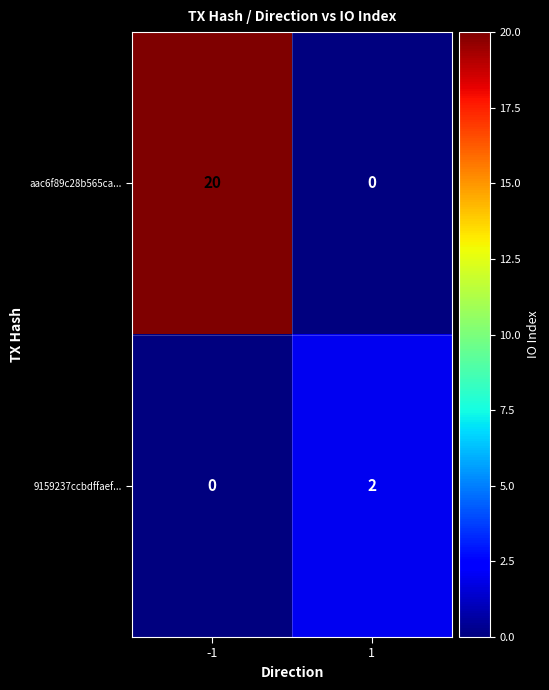

Which series changed the most between -1 and 1?

aac6f89c28b565ca...